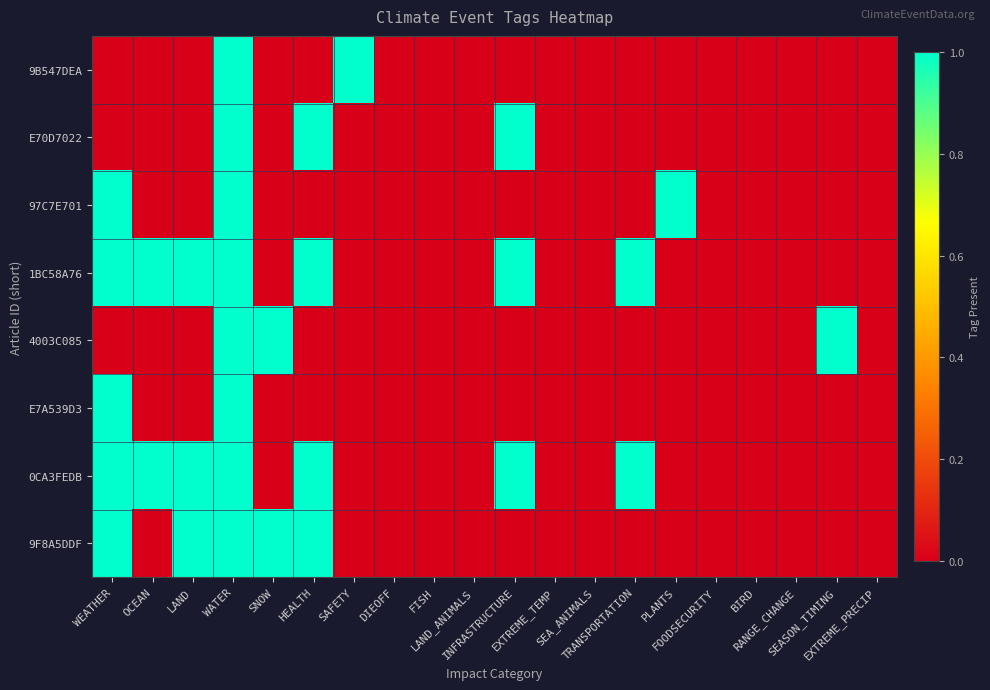

Count the number of data series in this chart.

8